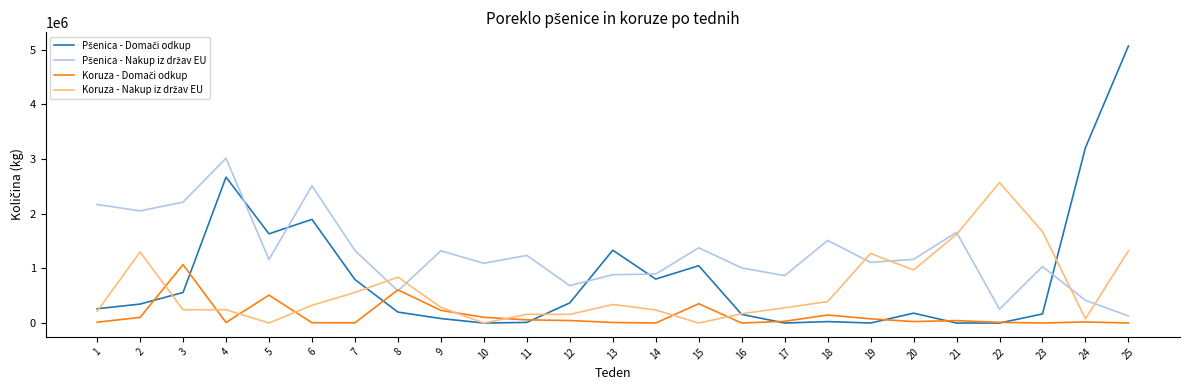

At which category is the sum across all series the highest?

25